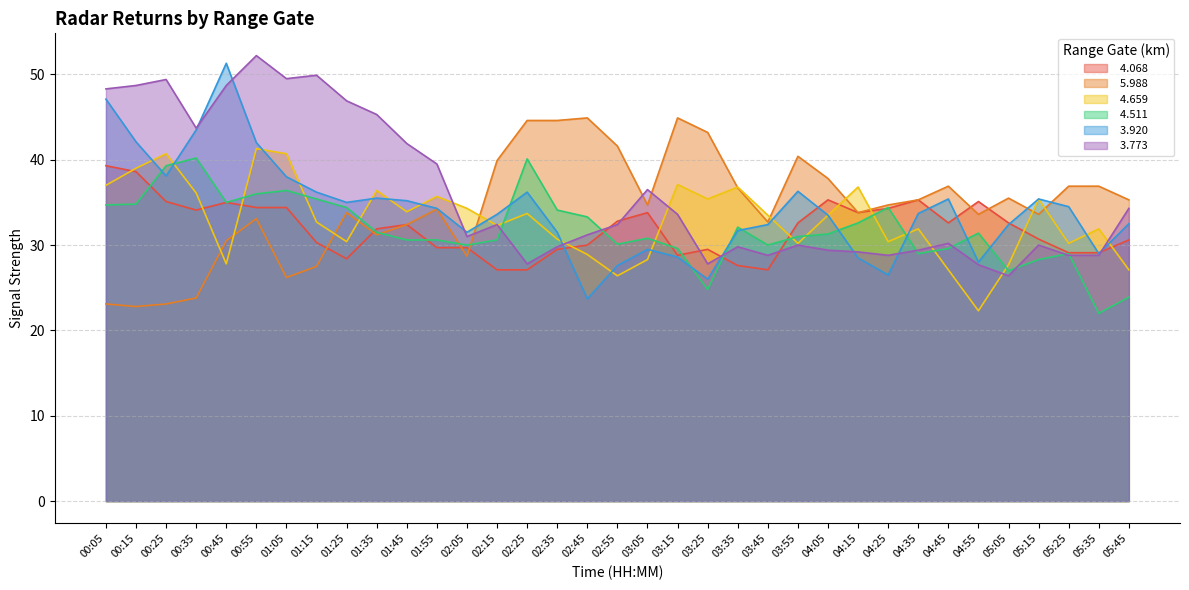

What is the sum of the   5.988 values at 04:25 and 01:45?

67.1